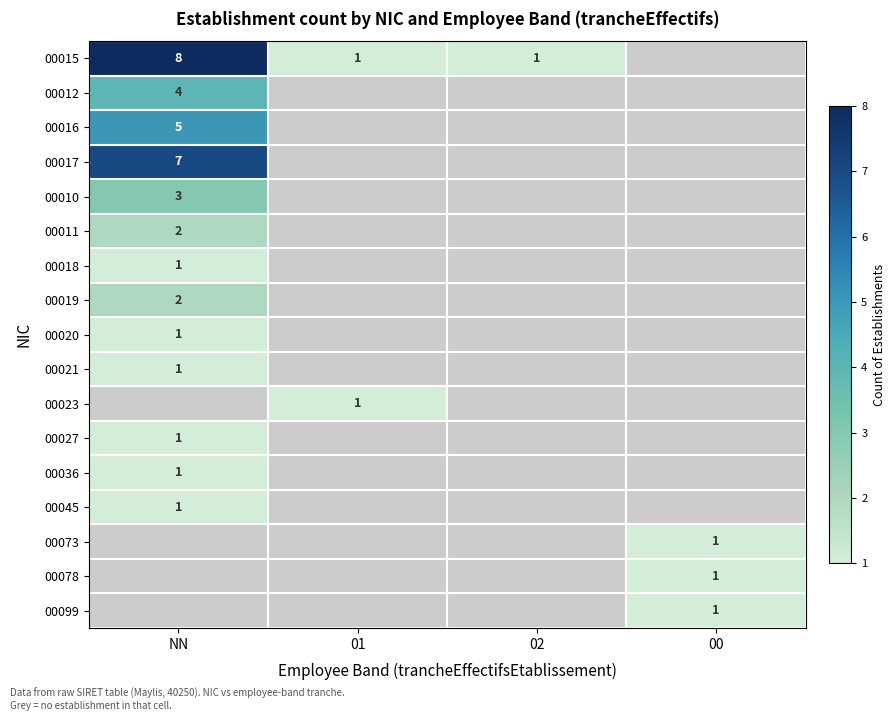

The value of 00015 at 02 is 1. True or false?

True